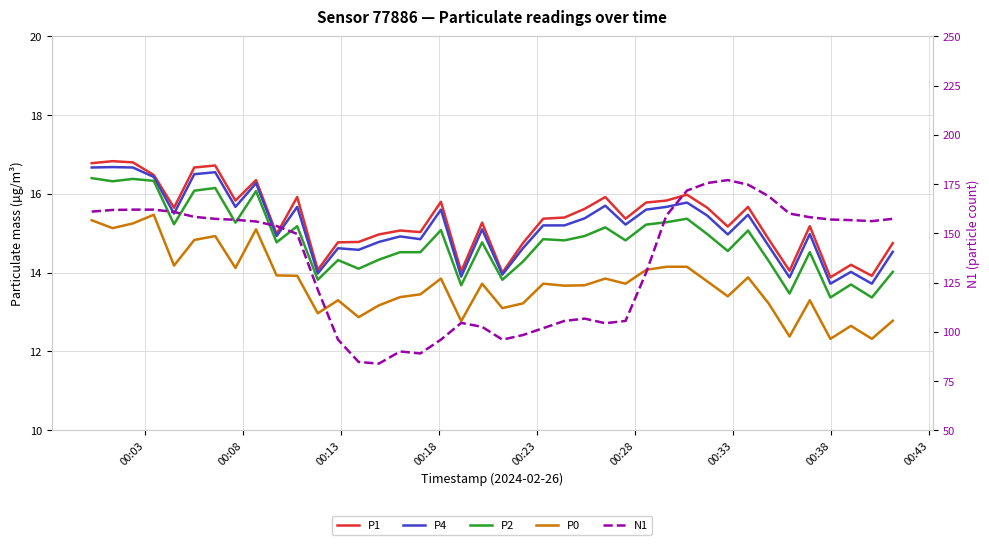

How many values in the P4 series exceed 15?

22